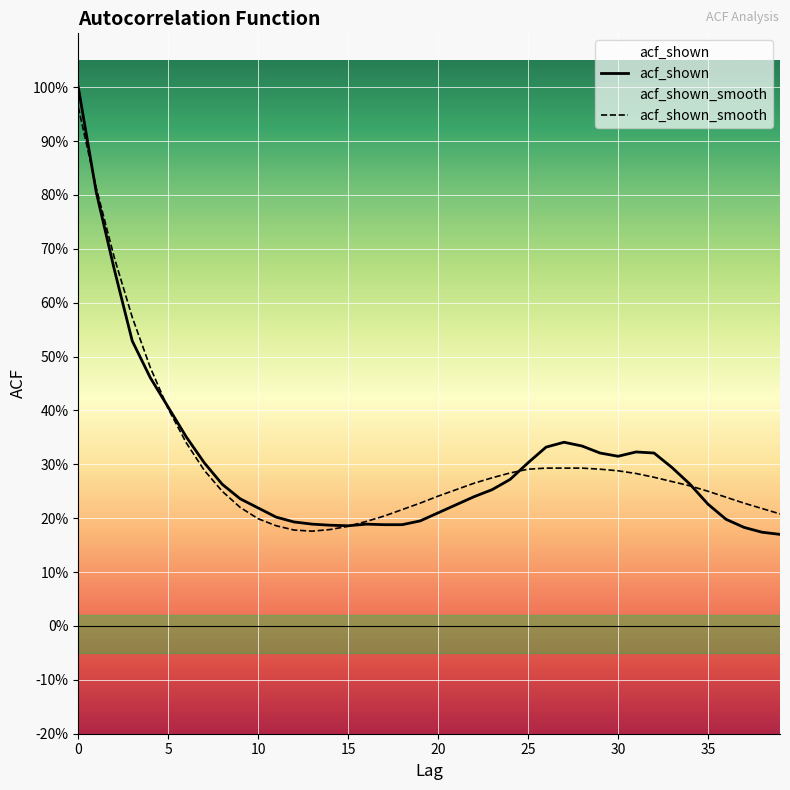

How many interior local valleys does the acf_shown_smooth series have?

1